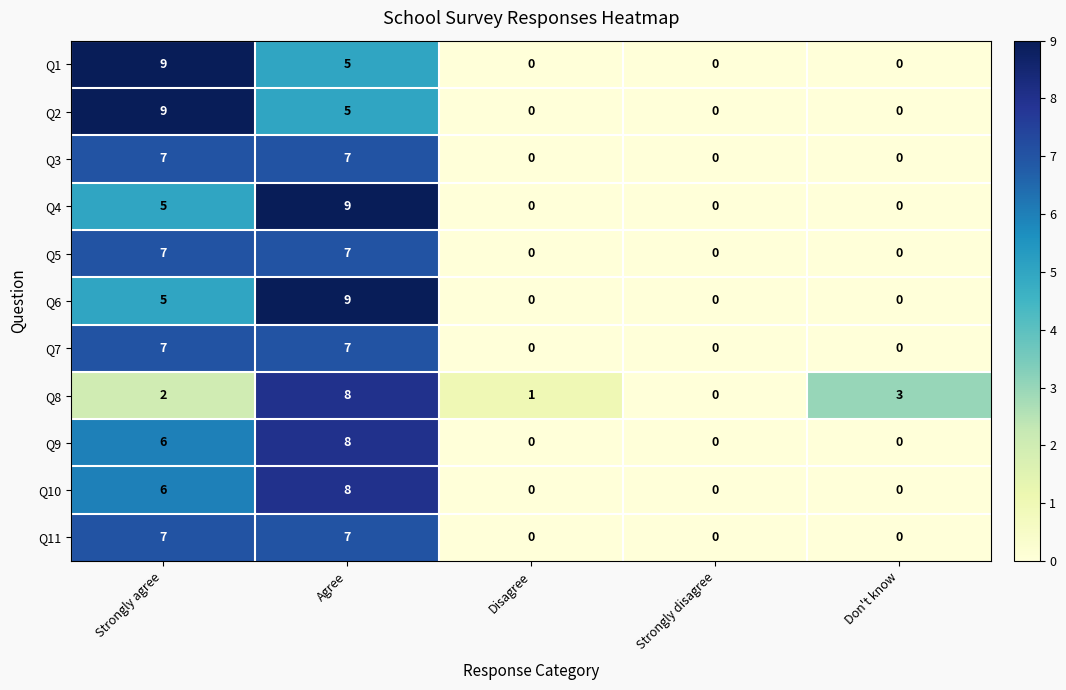

What is the average value of the Q2 series?

3